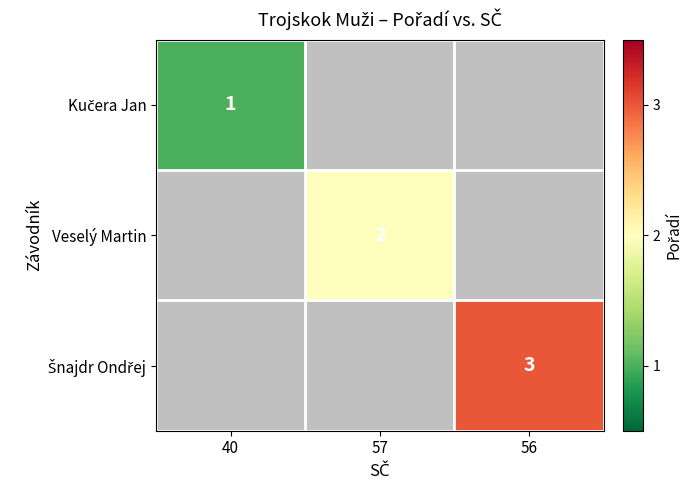

List the labels in order of Kučera Jan value, smallest first.

40, 57, 56